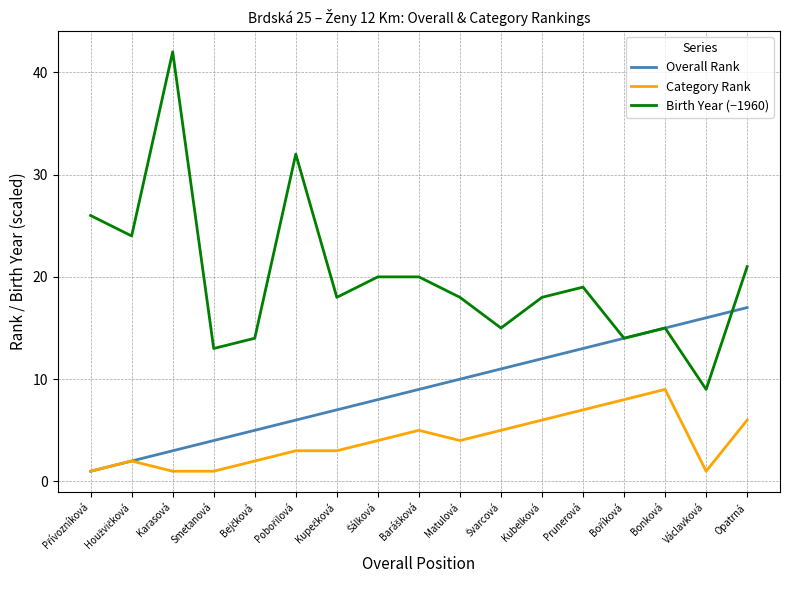

List the series in order of their overall mean, lowest first.

Category Rank, Overall Rank, Birth Year (−1960)